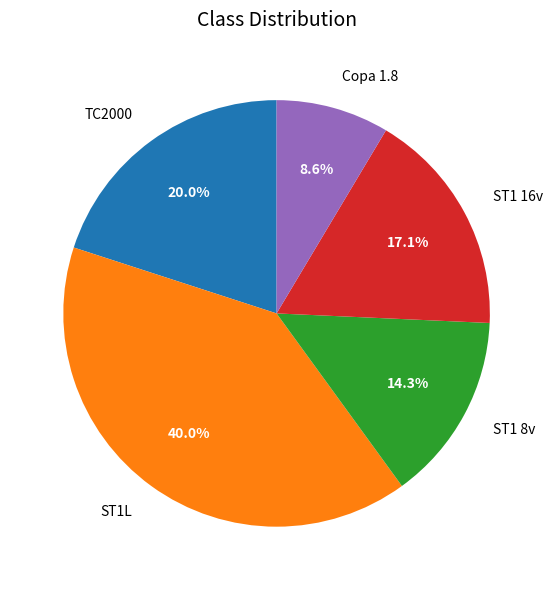

How many segments does this pie chart have?

5